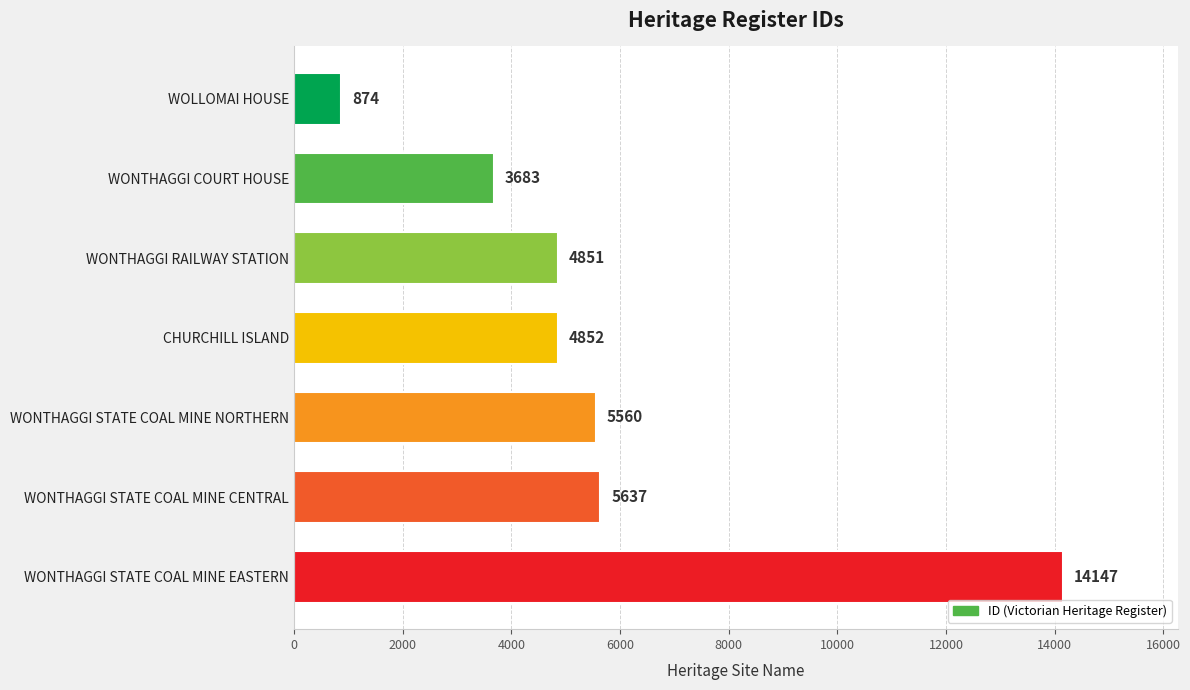

Rank the categories by value from lowest to highest.

WOLLOMAI HOUSE, WONTHAGGI COURT HOUSE, WONTHAGGI RAILWAY STATION, CHURCHILL ISLAND, WONTHAGGI STATE COAL MINE NORTHERN, WONTHAGGI STATE COAL MINE CENTRAL, WONTHAGGI STATE COAL MINE EASTERN